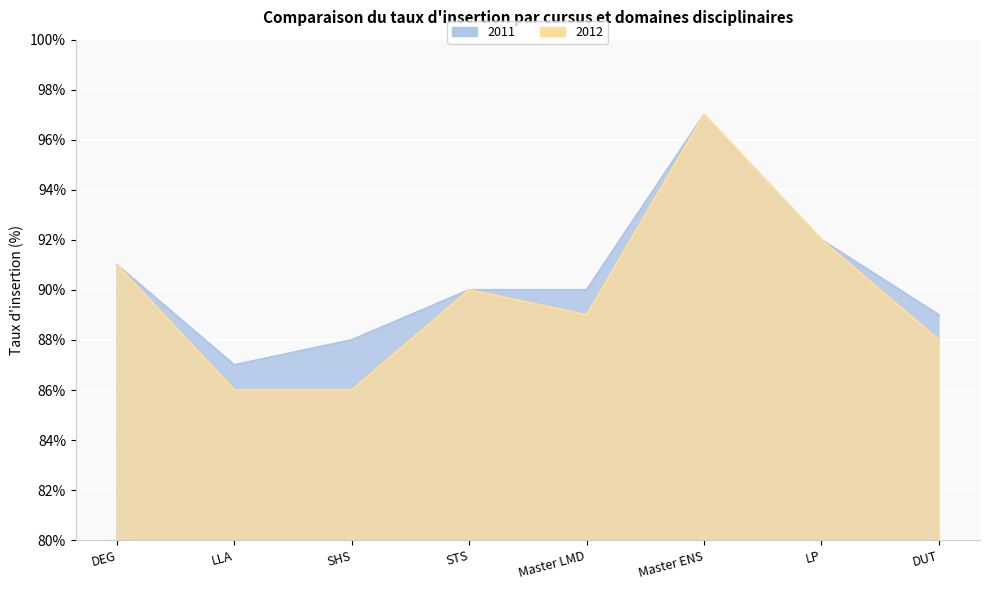

True or false: 2012 has a value of 52 at DEG.

False